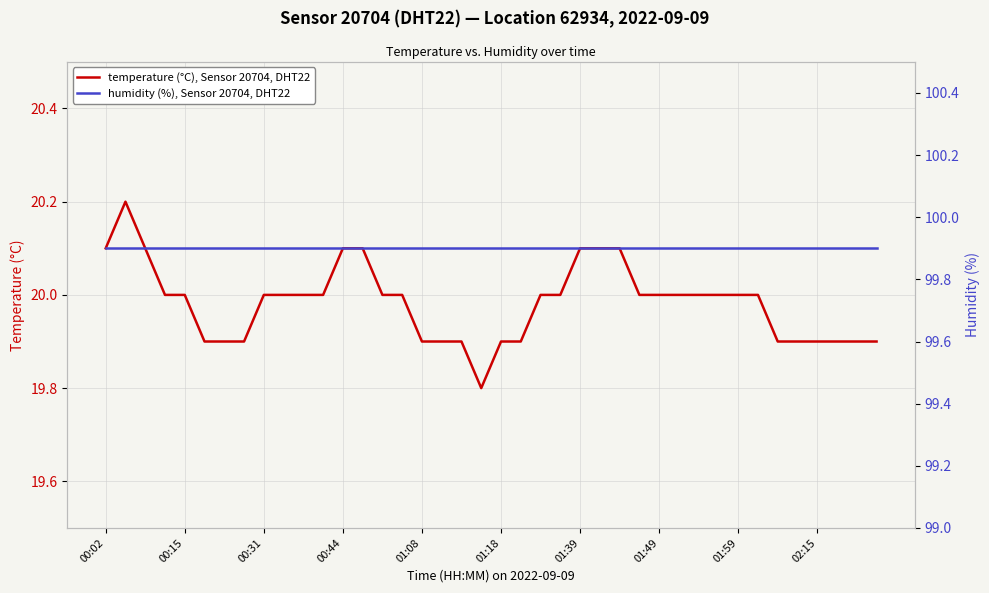

True or false: humidity (%), Sensor 20704, DHT22 has a value of 99.9 at 30.

True